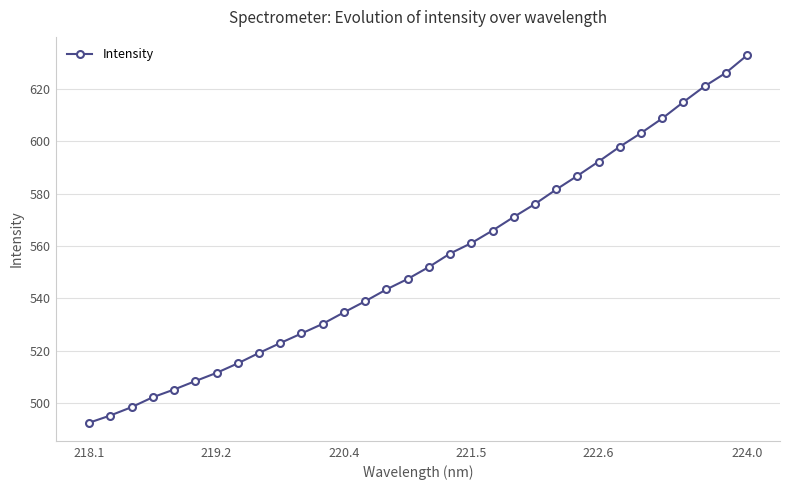

Is this an area chart (filled region under the line)?

No